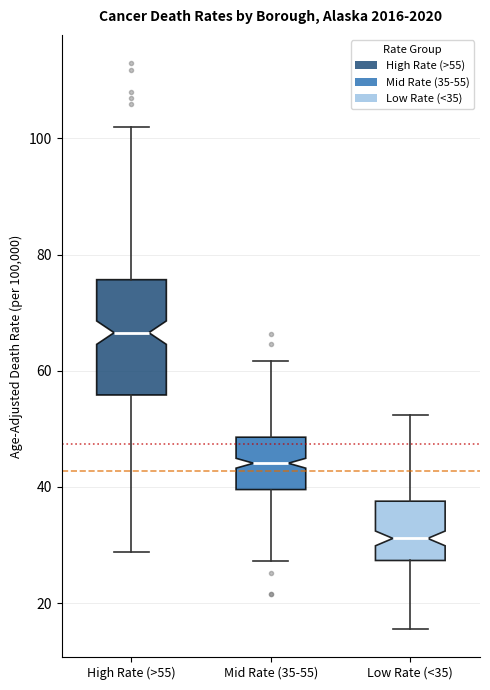

Where is the upper edge of the box for Low Rate (<35) on the y-axis? The values are not printed on the chart, so give them approximately, as read against the axis.

38